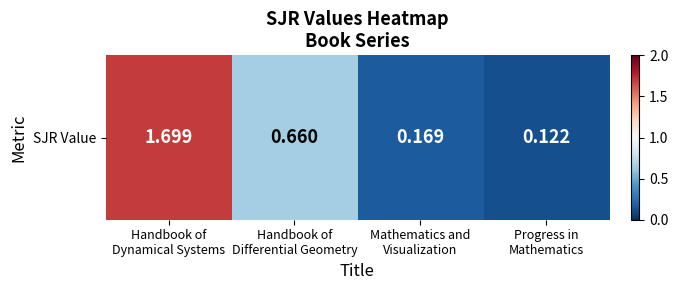

Reading left to right, transcribe all the data shown in this chart.

1.7	0.7	0.2	0.1